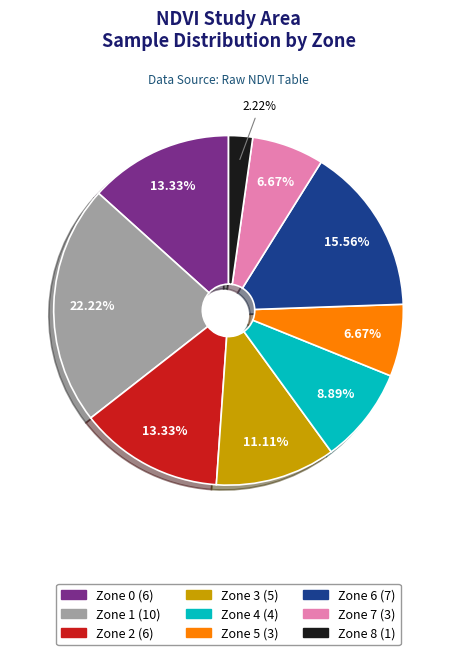

True or false: Zone 6 accounts for 16% of the total.

True